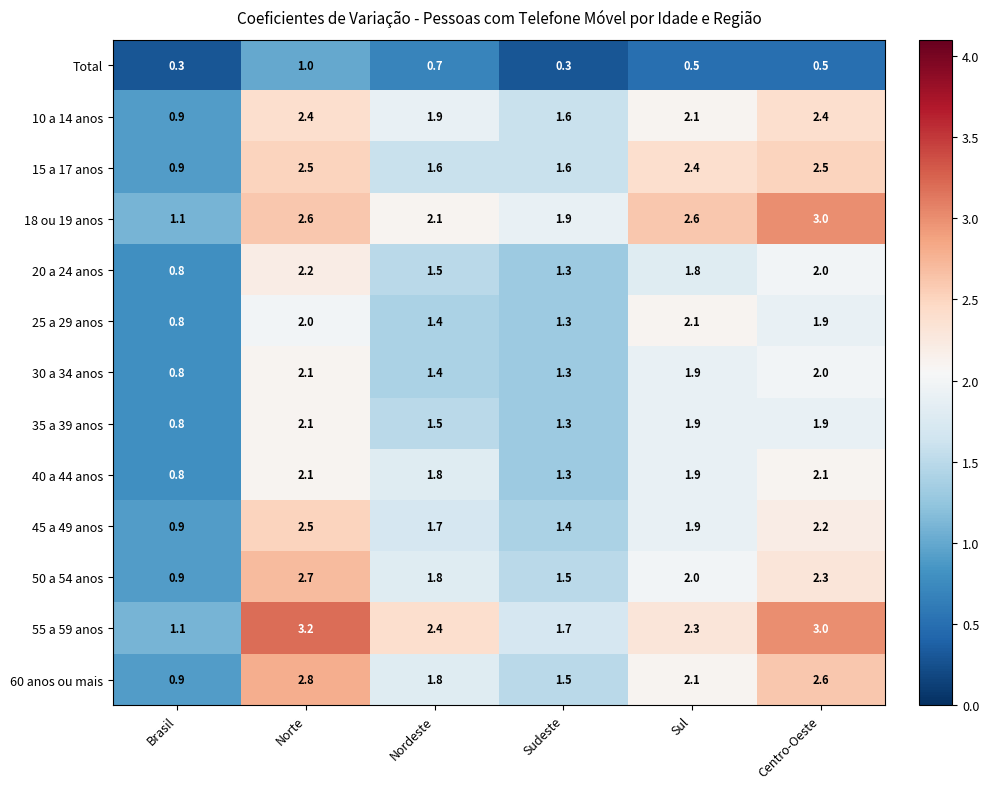

Where is 40 a 44 anos nearest to the value 1?

Brasil